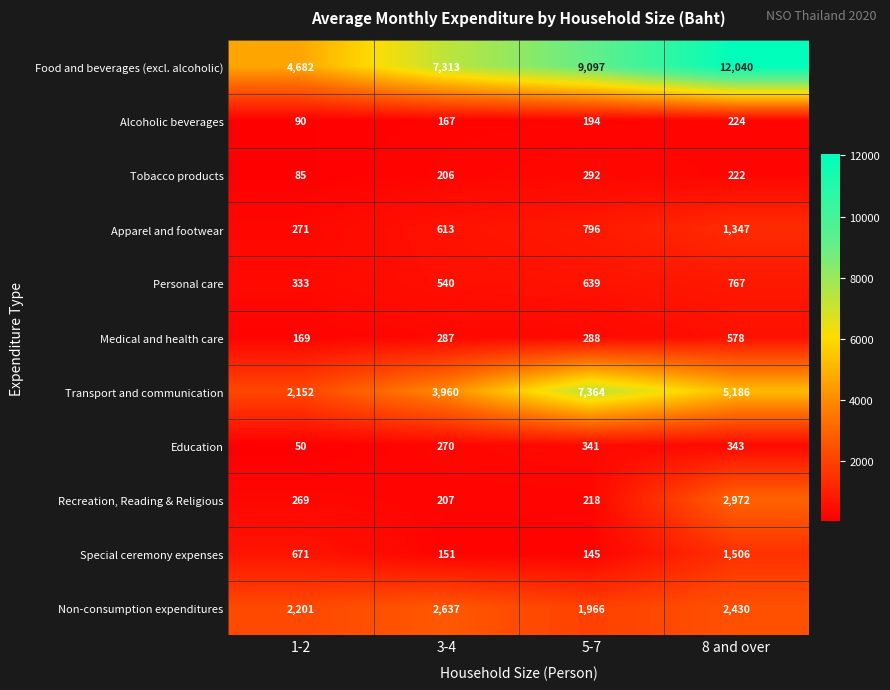

Is it true that Apparel and footwear equals 714 at 8 and over?

False